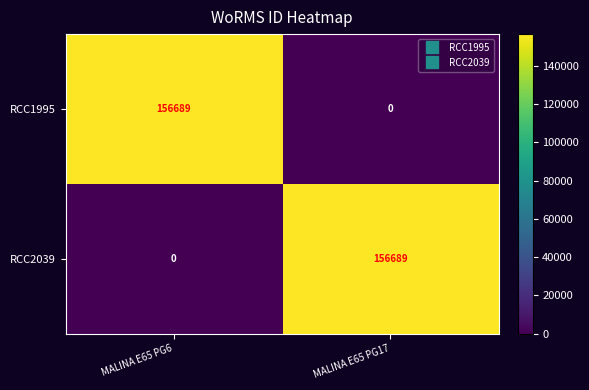

What is the spread (max minus min) of values at MALINA E65 PG6?

156689